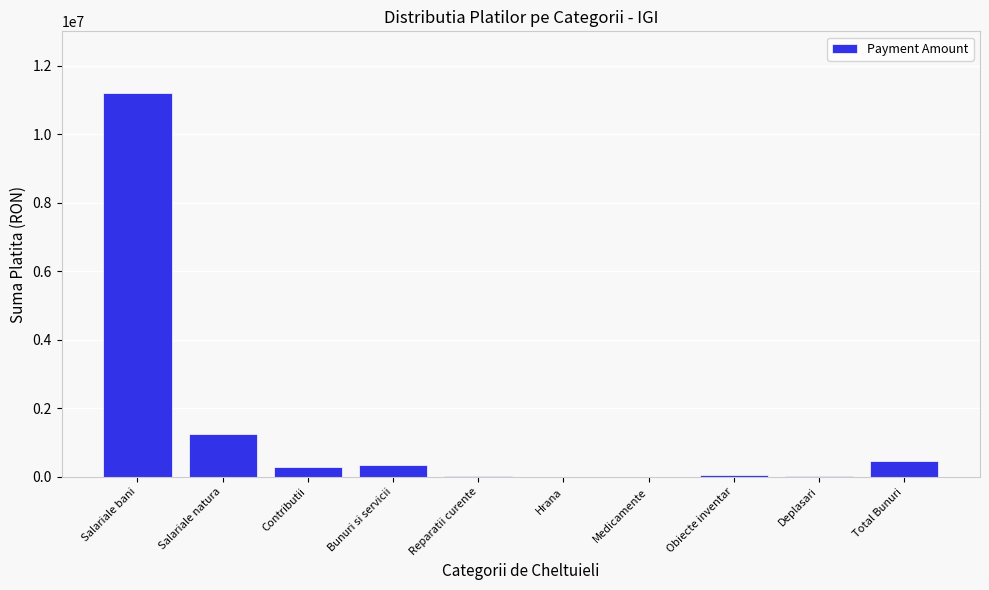

Which category has the highest value across all series?

Salariale bani